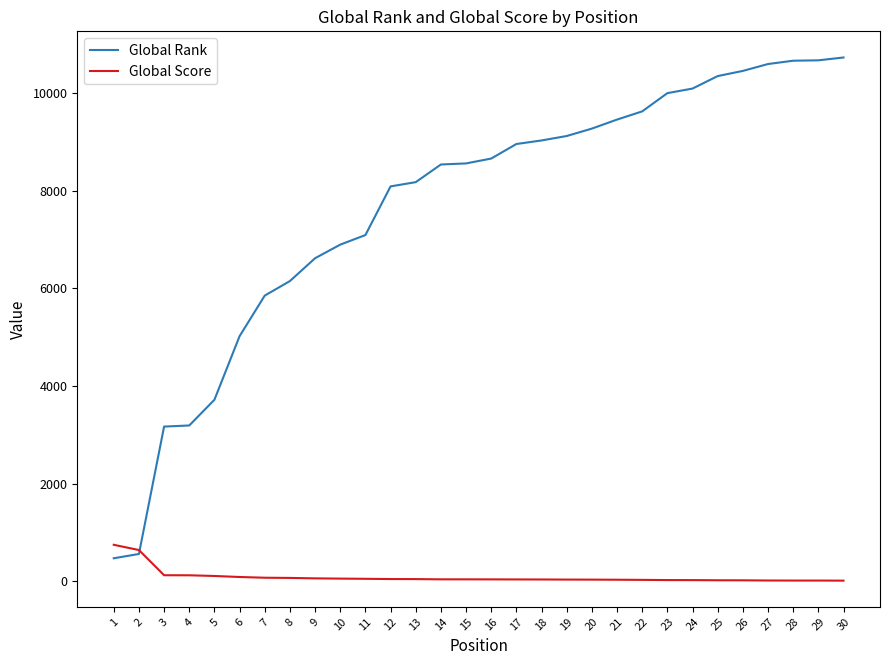

What is the lowest value of the Global Rank series?

467